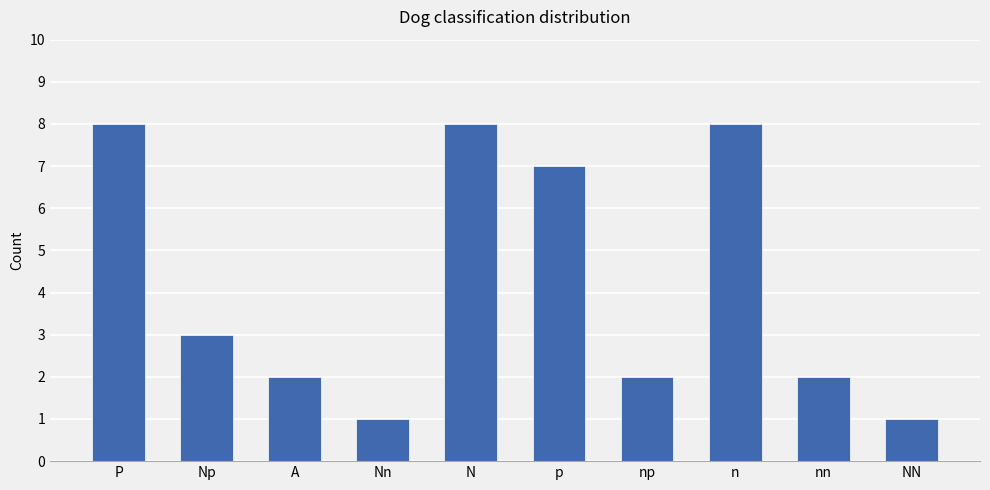

The value at NN is 2. True or false?

False